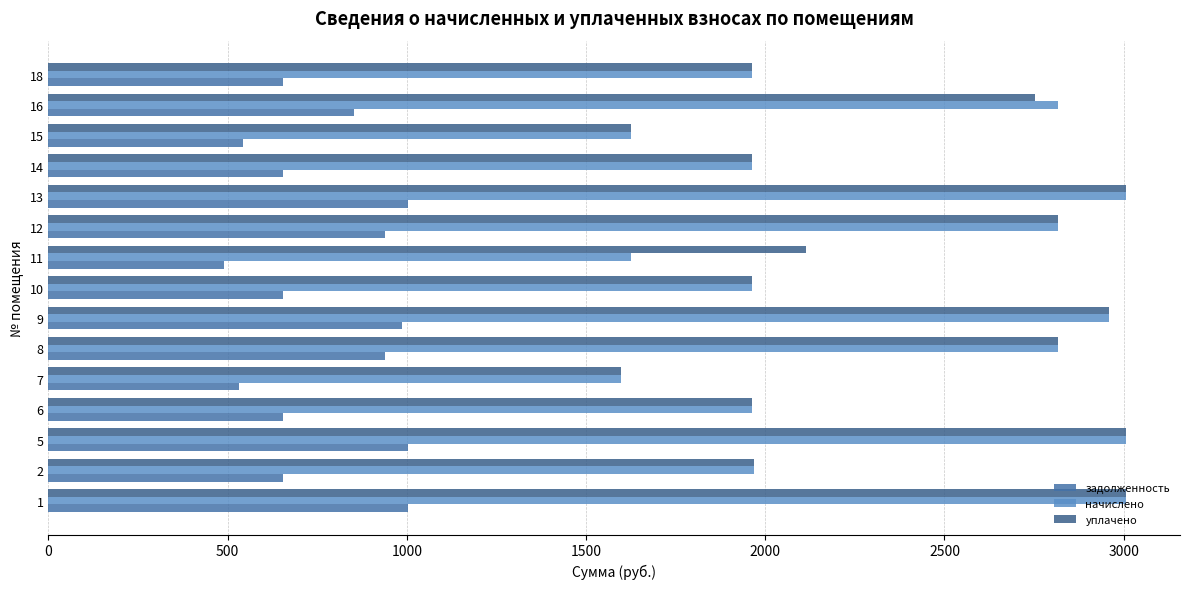

How many values in the начислено series exceed 1967?

8